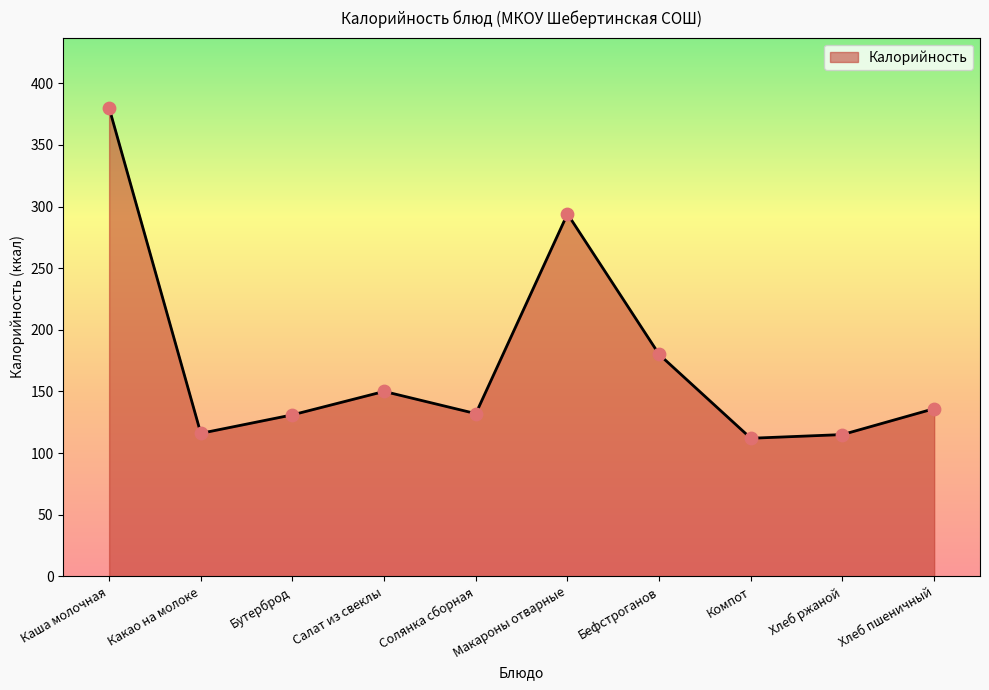

What is the ratio of the value at Солянка сборная to the value at Хлеб пшеничный?

1.0